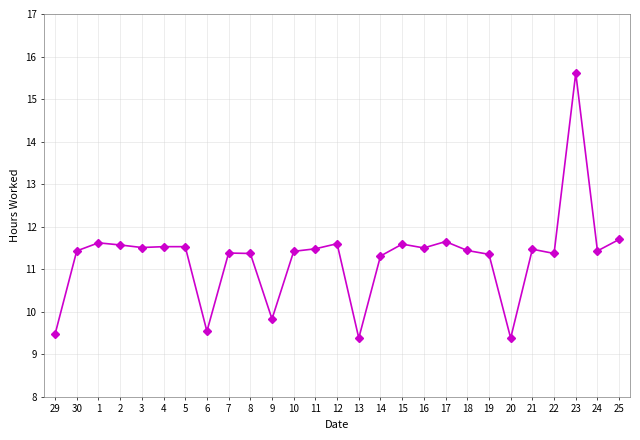

What is the greatest value displayed?

15.6